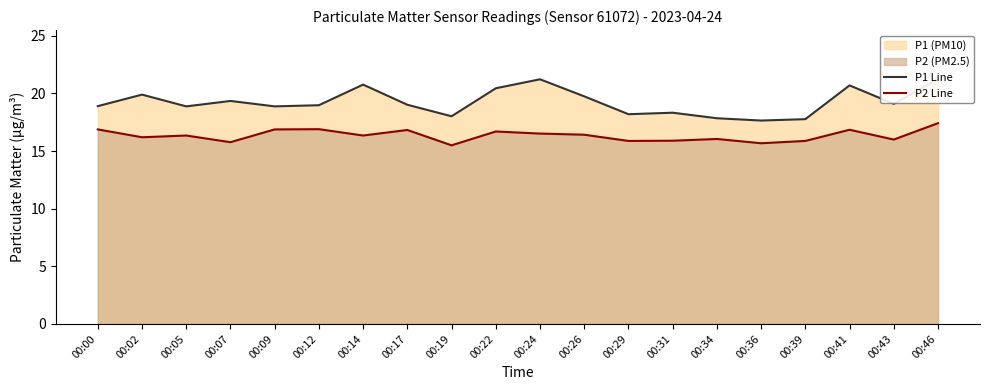

How many data points in P2 Line are above 16?

13